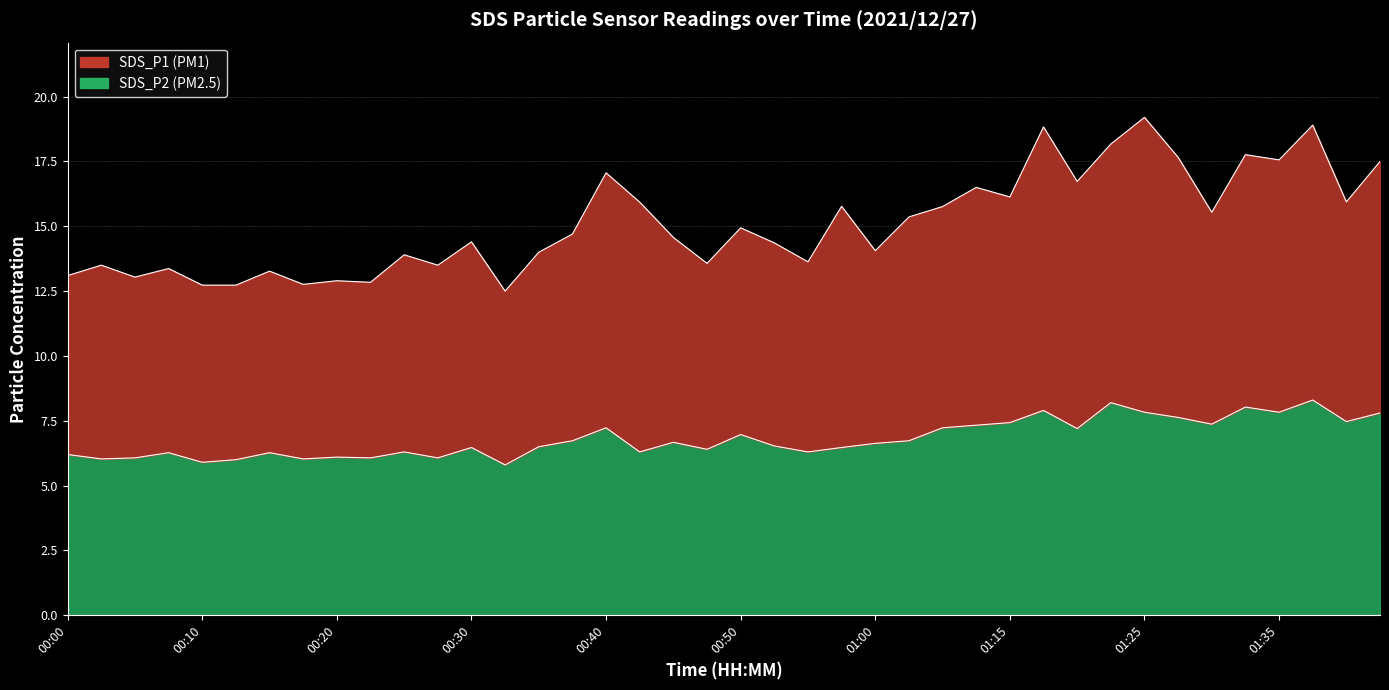

The SDS_P1 series shows 9.3 at 00:57. True or false?

False